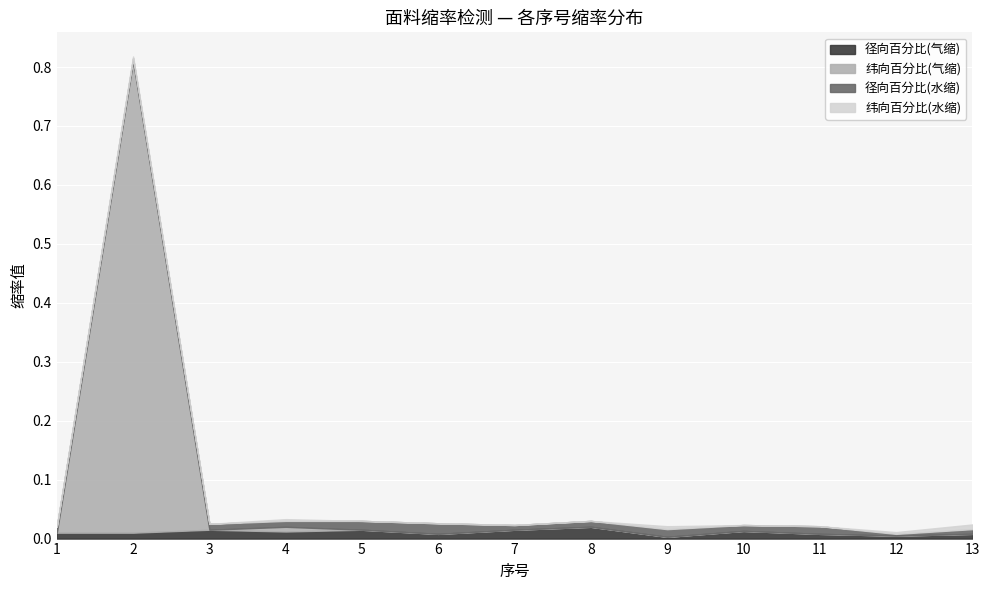

After their last crossing, which series has the higher values: 纬向百分比(水缩) or 径向百分比(气缩)?

径向百分比(气缩)